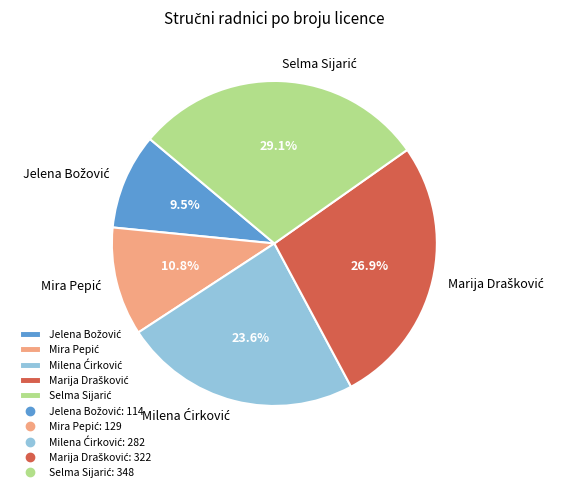

Is there any slice that represents more than half of the pie?

No